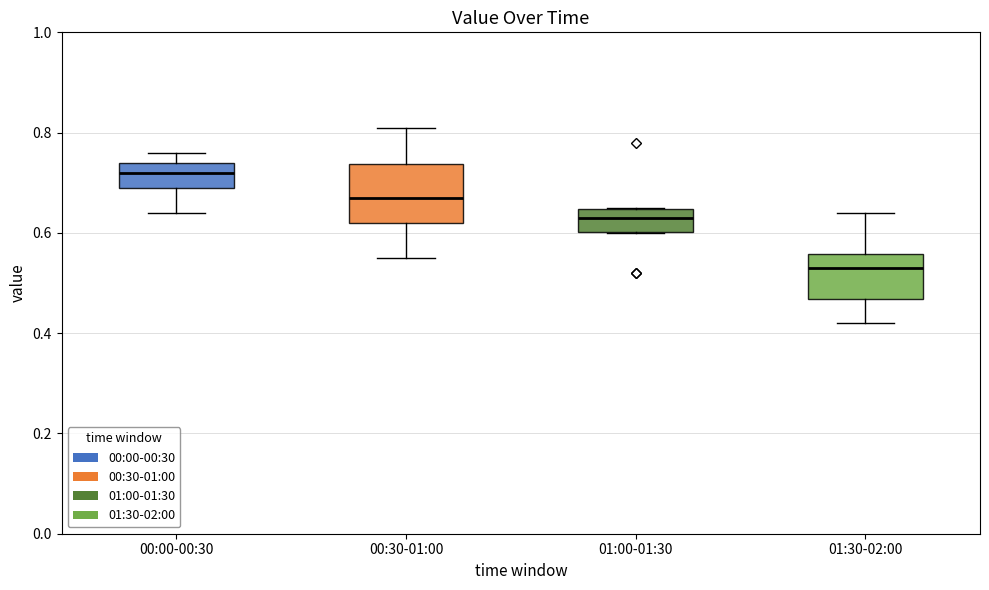

Where is the upper edge of the box for 01:00-01:30 on the y-axis? The values are not printed on the chart, so give them approximately, as read against the axis.

0.64